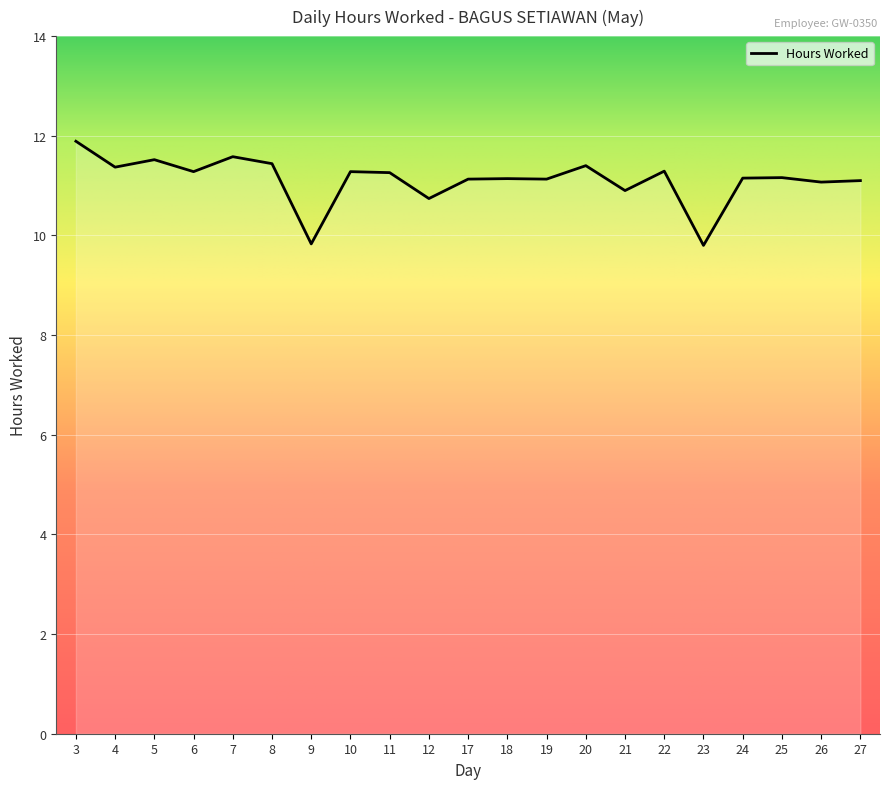

True or false: the data has more than 0 interior local peaks.

True